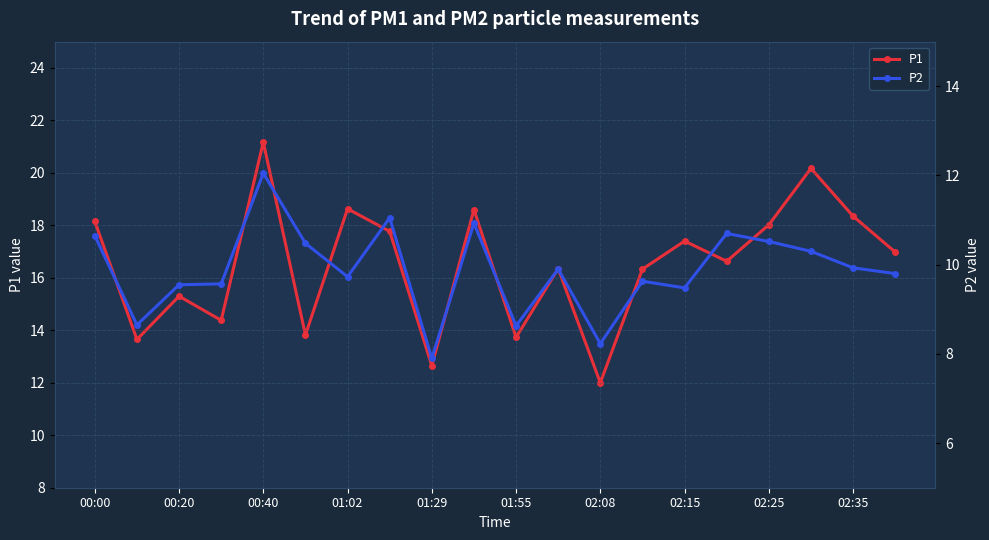

True or false: P1 has more than 2 points higher than both neighbors.

True